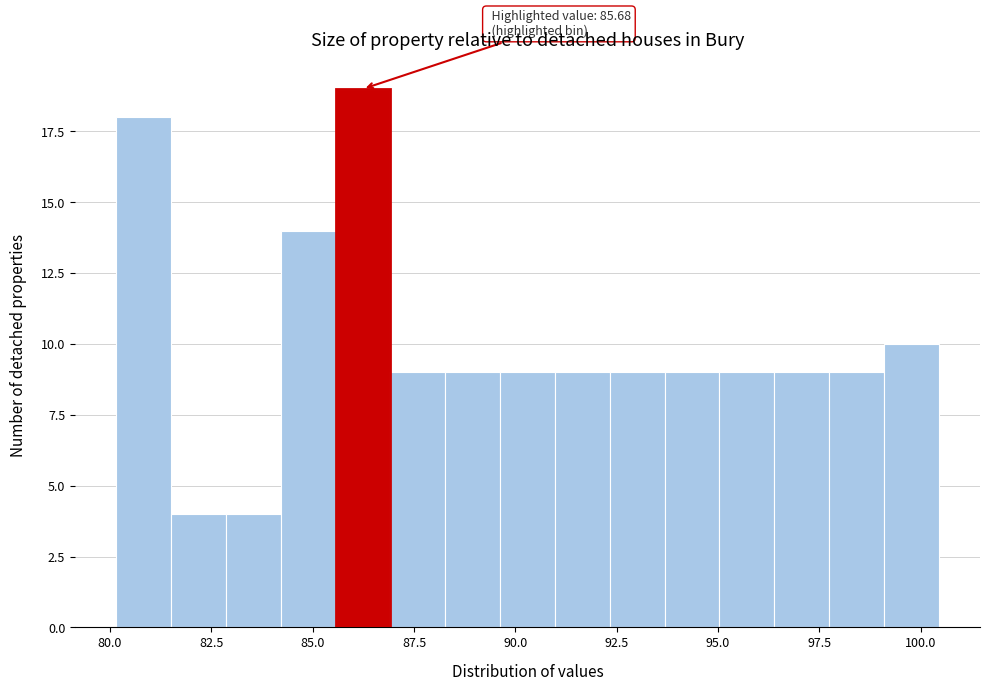

Read against the x-axis, roughly where is the centre of the tallest bar?

86.0